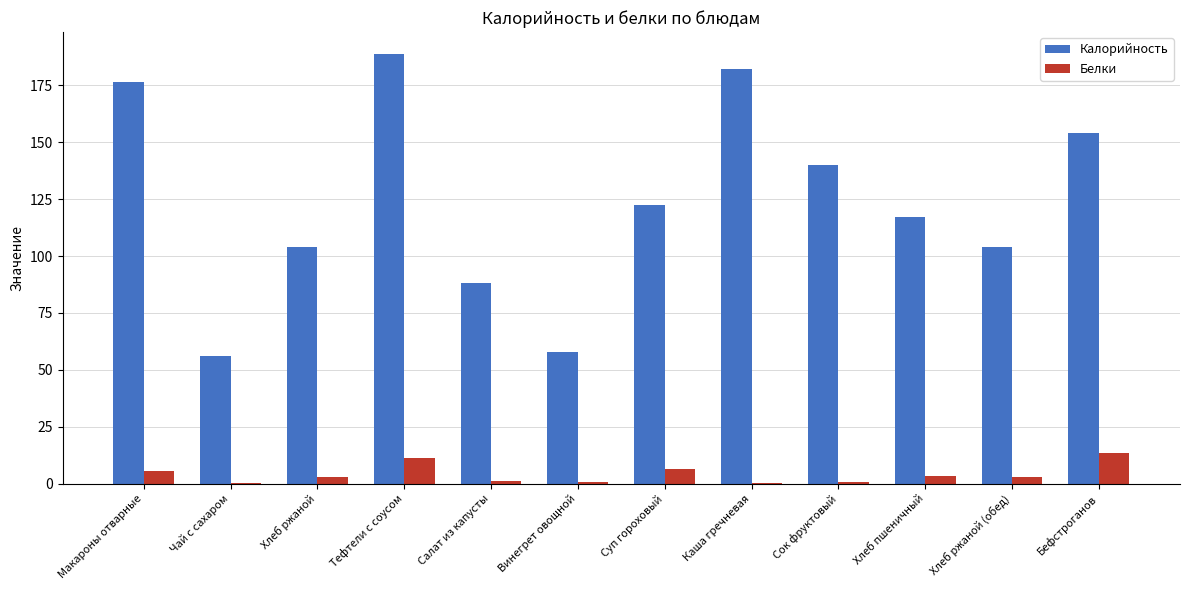

At which label does Белки reach its peak?

Бефстроганов